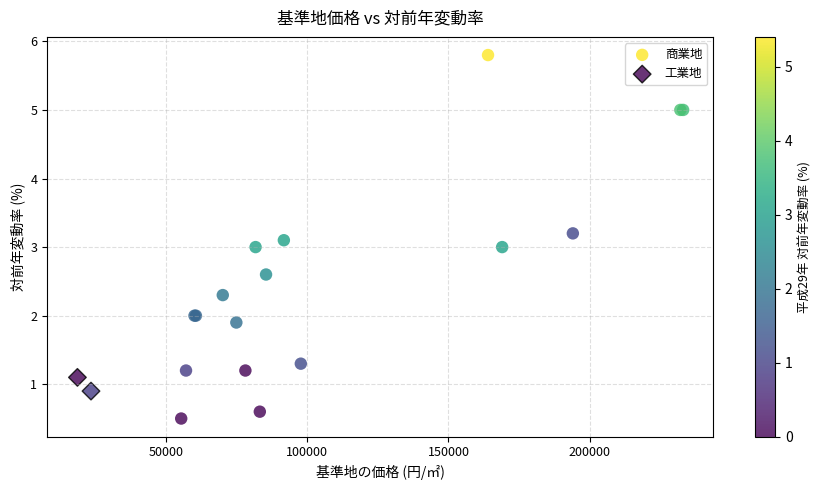

What are all the series names shown in the legend?

商業地, 工業地